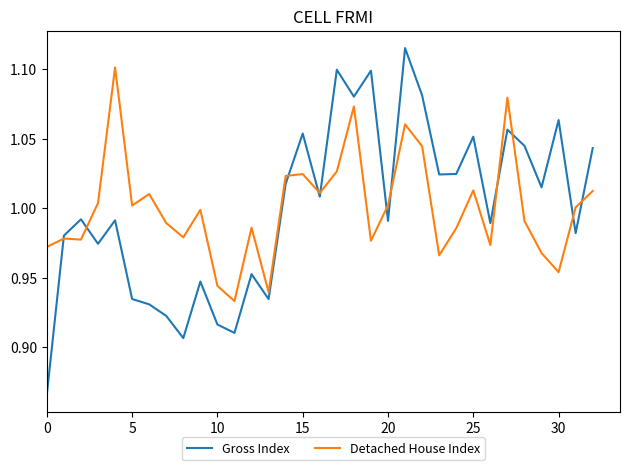

In Detached House Index, how many points are lower than both neighbors (excluding endpoints)?

10